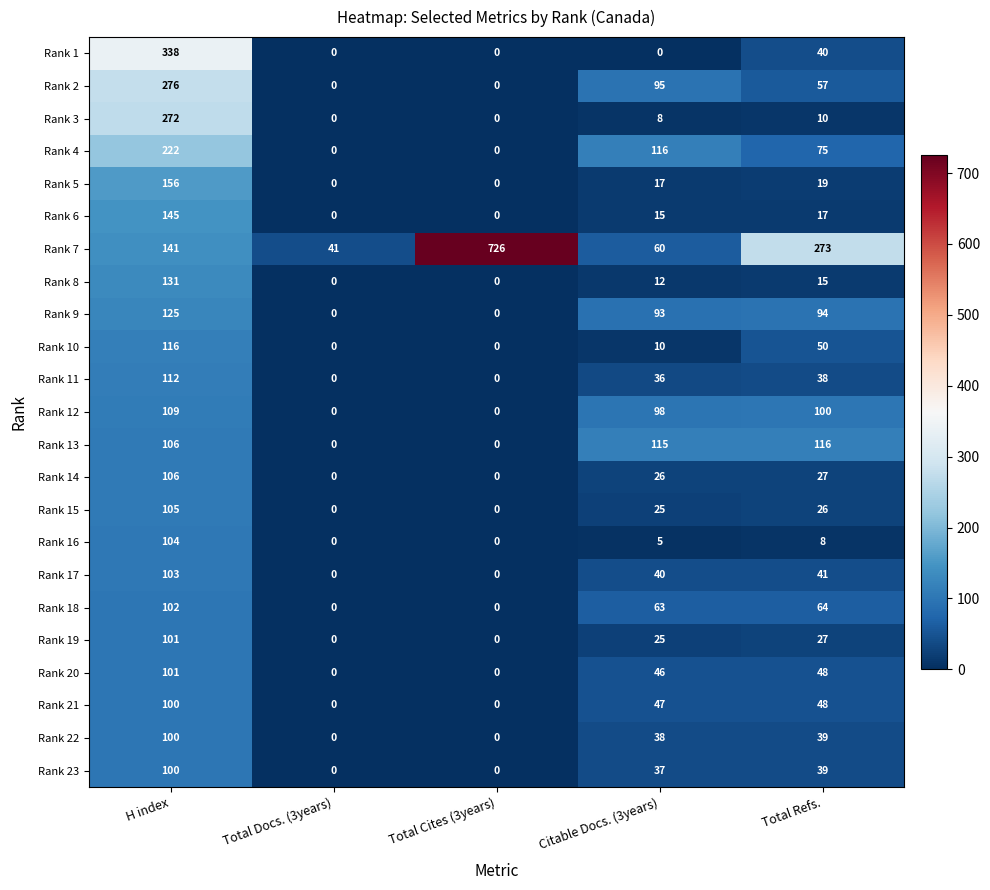

Which label corresponds to the largest value in the chart?

Total Cites (3years)